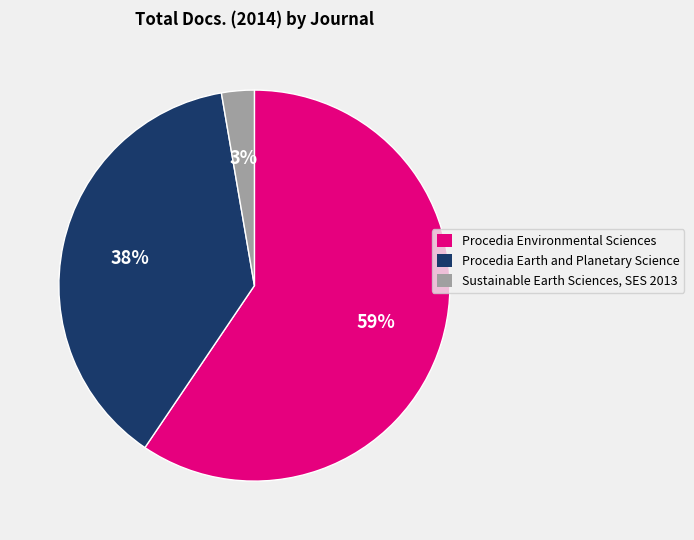

To the nearest percent, what is the combined percentage of Procedia Earth and Planetary Science and Procedia Environmental Sciences?

97%